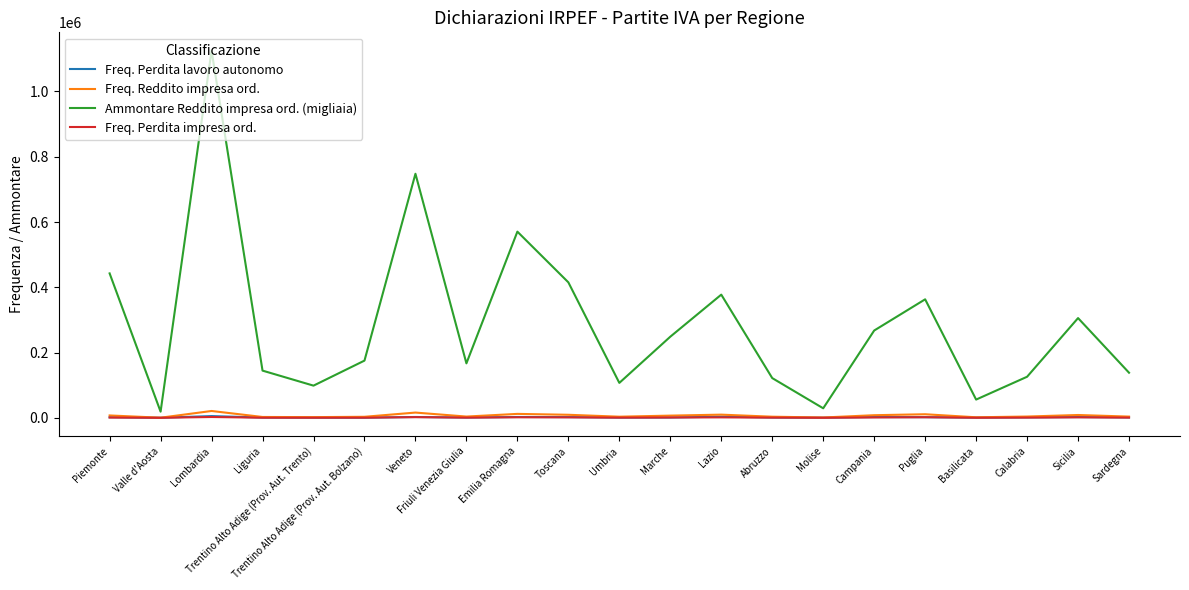

True or false: Ammontare Reddito impresa ord. (migliaia) and Freq. Reddito impresa ord. cross at least once.

False